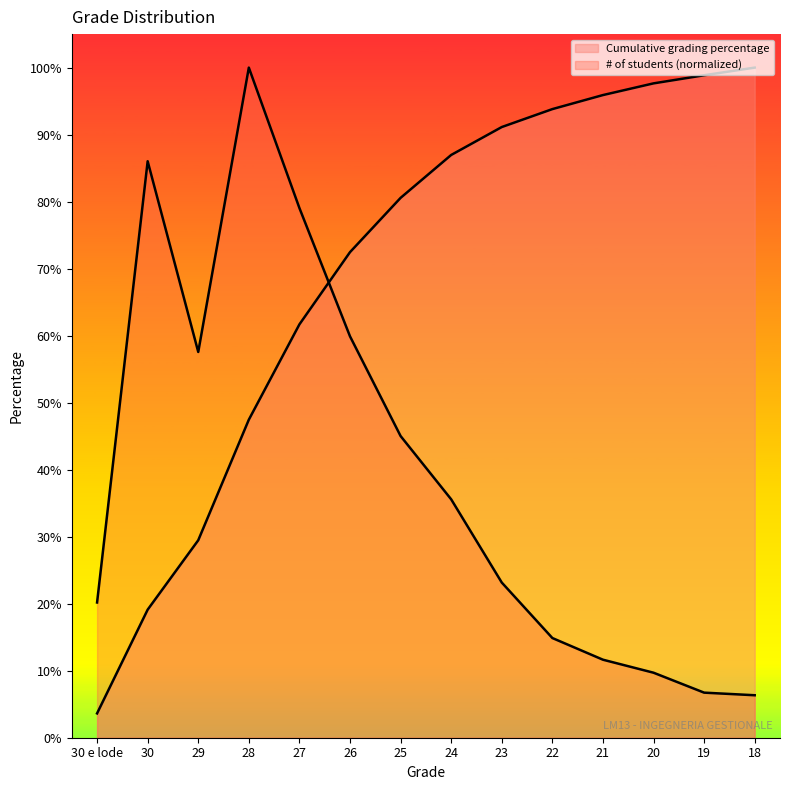

Which series has the largest total across all categories?

Cumulative grading percentage